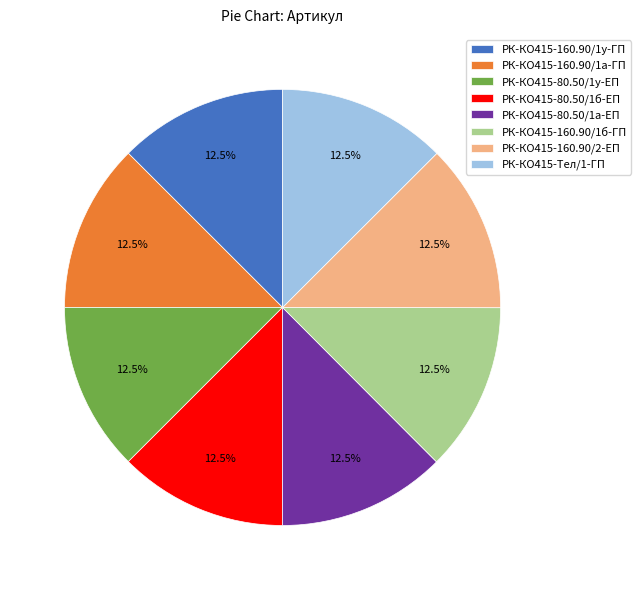

Is РК-КО415-160.90/1б-ГП the majority of the pie?

No